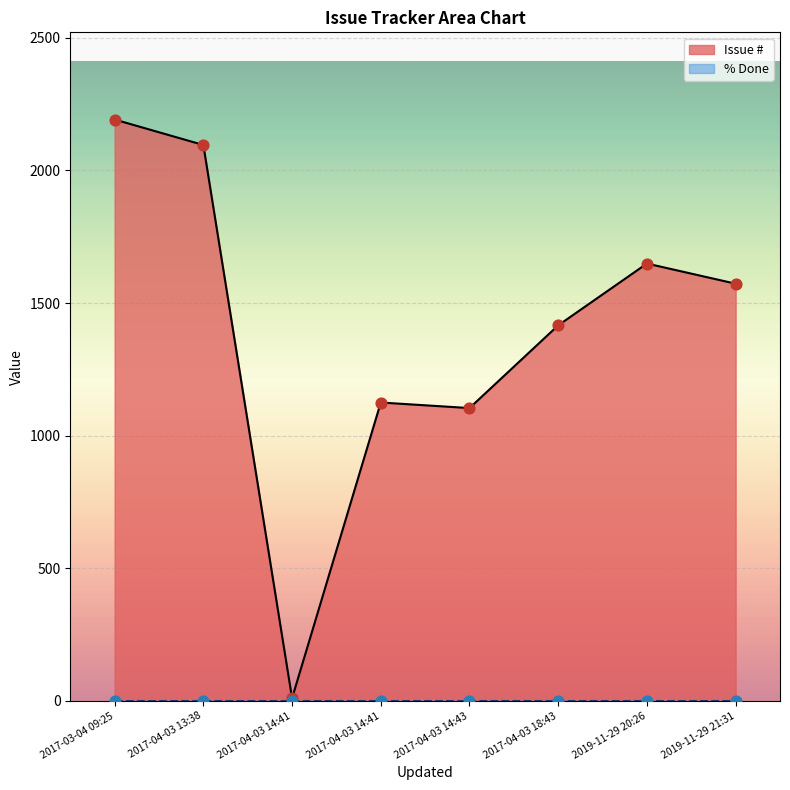

Which series has the largest total across all categories?

Issue #